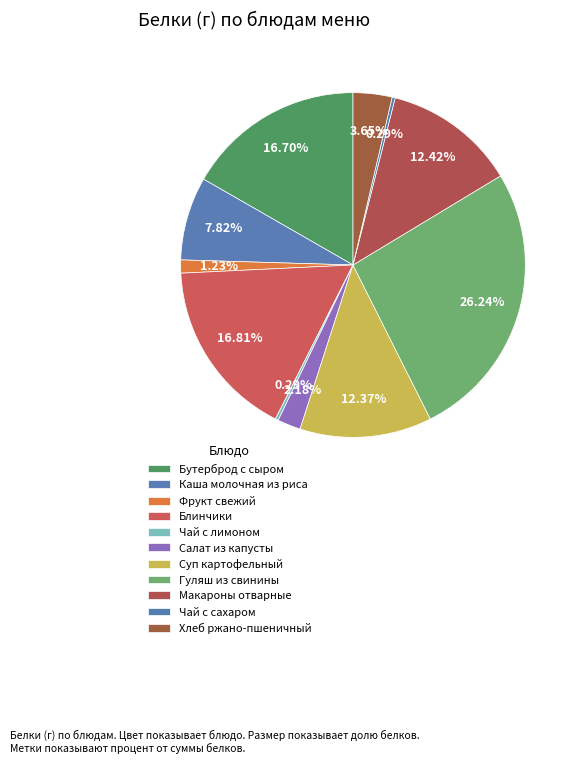

To the nearest percent, what portion does Фрукт свежий represent?

1%